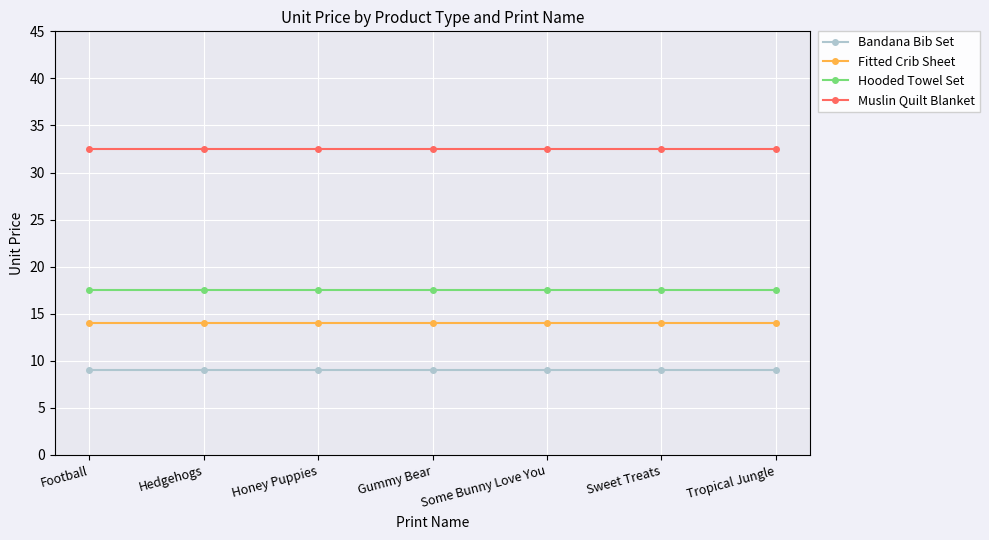

What is the spread (max minus min) of values at Sweet Treats?

23.5